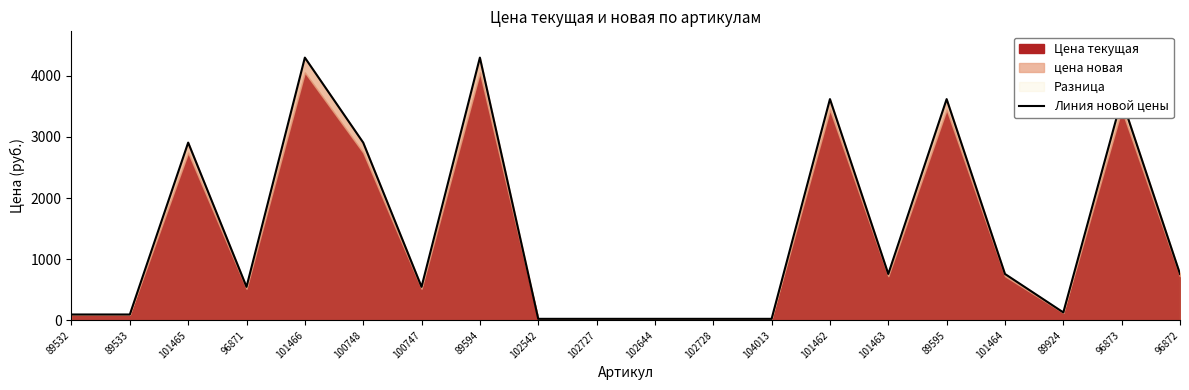

What is the label of the 17th point from the left?

101464